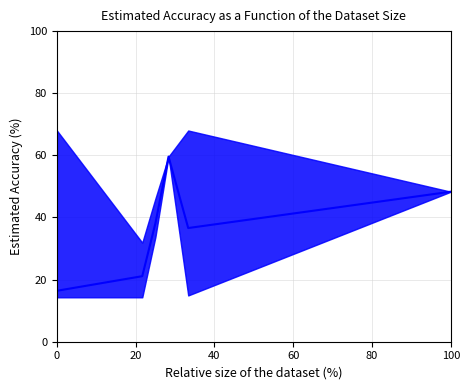

What is the smallest value displayed?

16.4